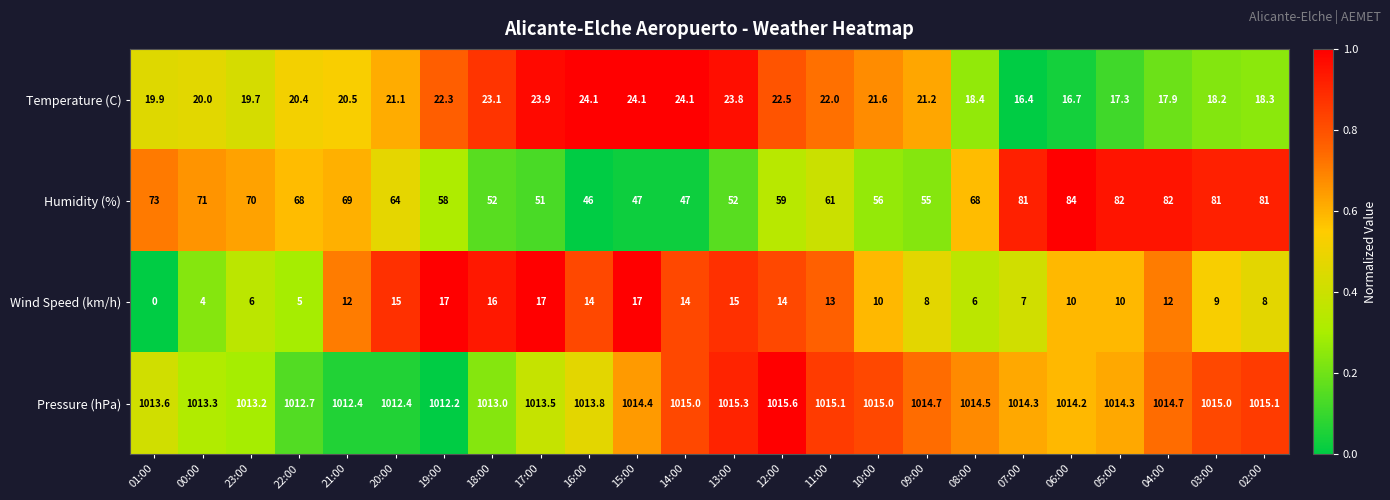

At how many categories does at least one series exceed 0?

24